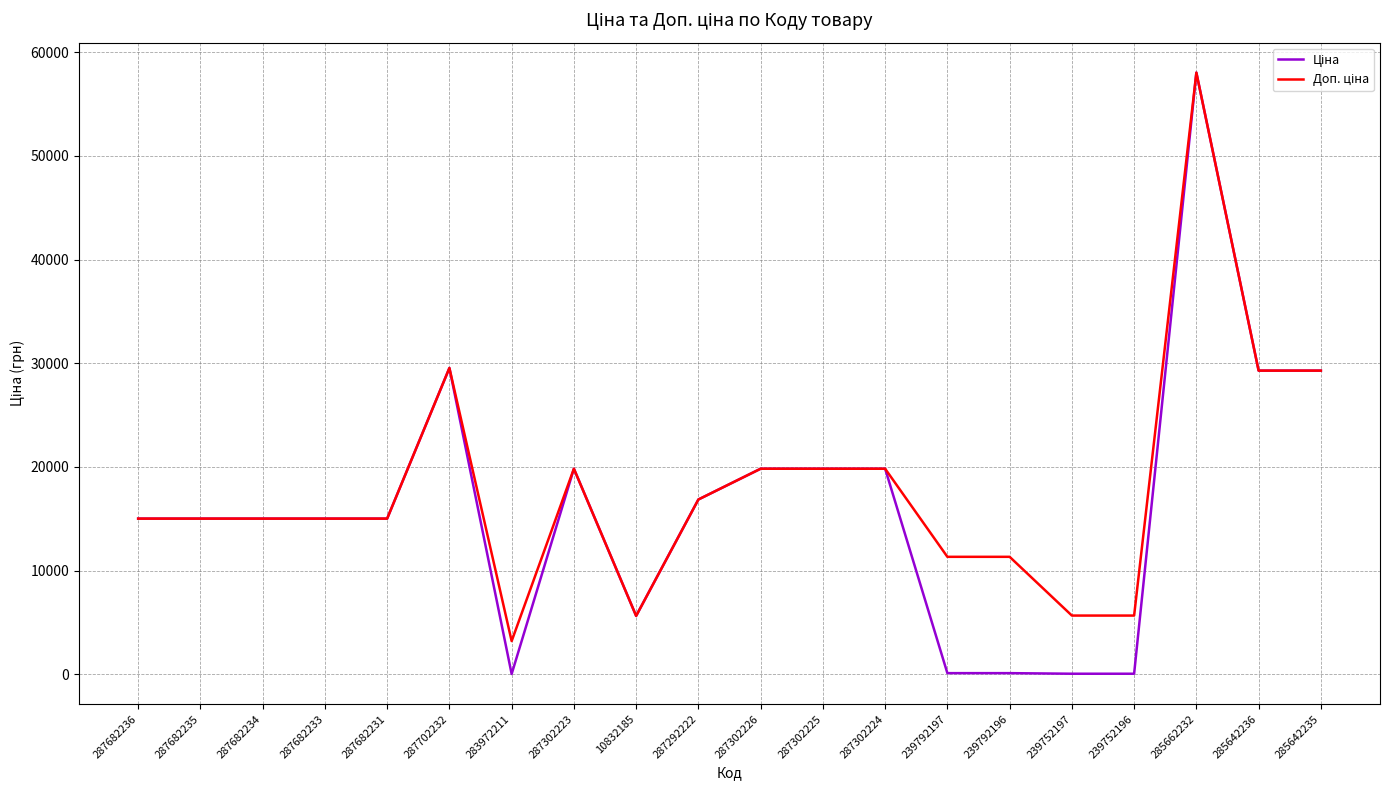

At which category is the sum across all series the highest?

285662232